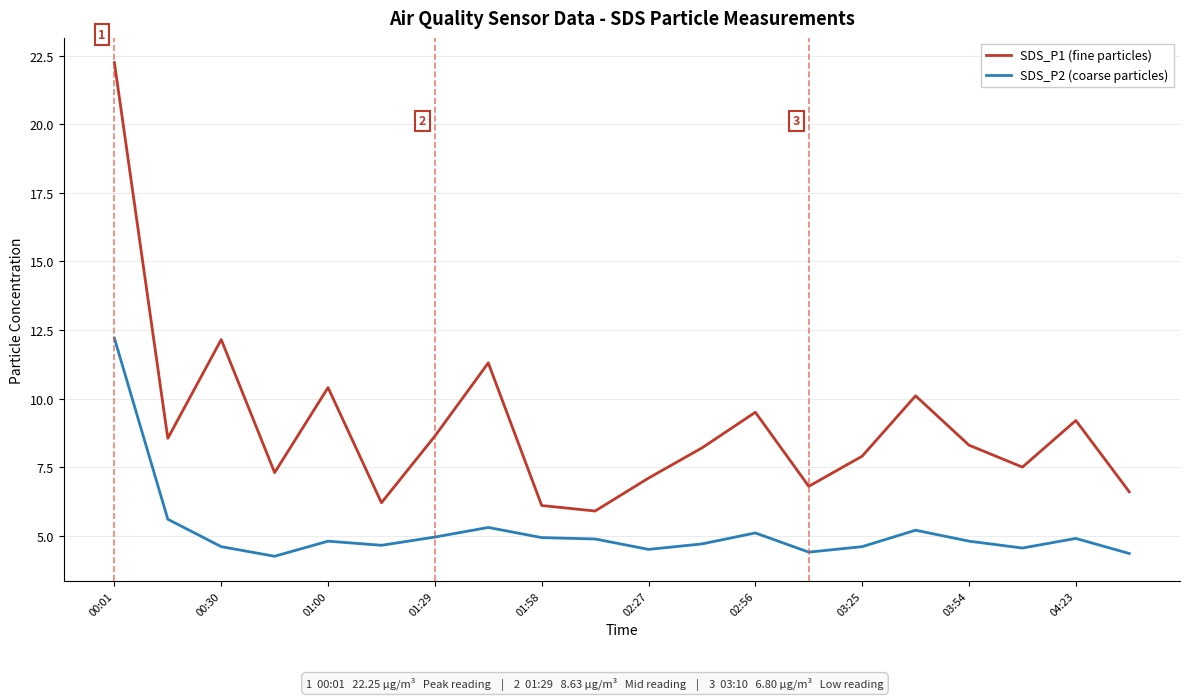

True or false: SDS_P1 (fine particles) and SDS_P2 (coarse particles) cross at least once.

False